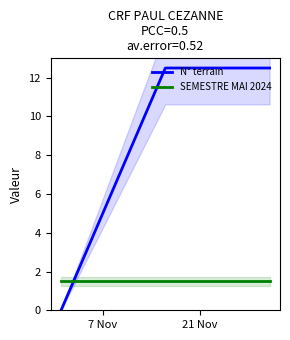

What is the highest value of the SEMESTRE MAI 2024 series?

1.5